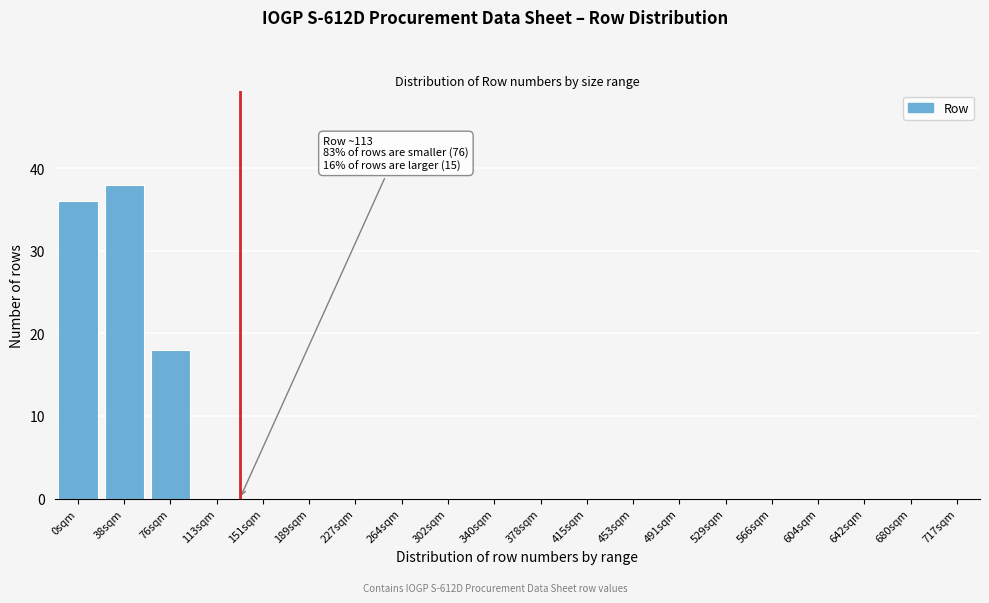

Reading left to right, extract all data points from this chart.

0sqm=36	38sqm=38	76sqm=18	113sqm=0	151sqm=0	189sqm=0	227sqm=0	264sqm=0	302sqm=0	340sqm=0	378sqm=0	415sqm=0	453sqm=0	491sqm=0	529sqm=0	566sqm=0	604sqm=0	642sqm=0	680sqm=0	717sqm=0